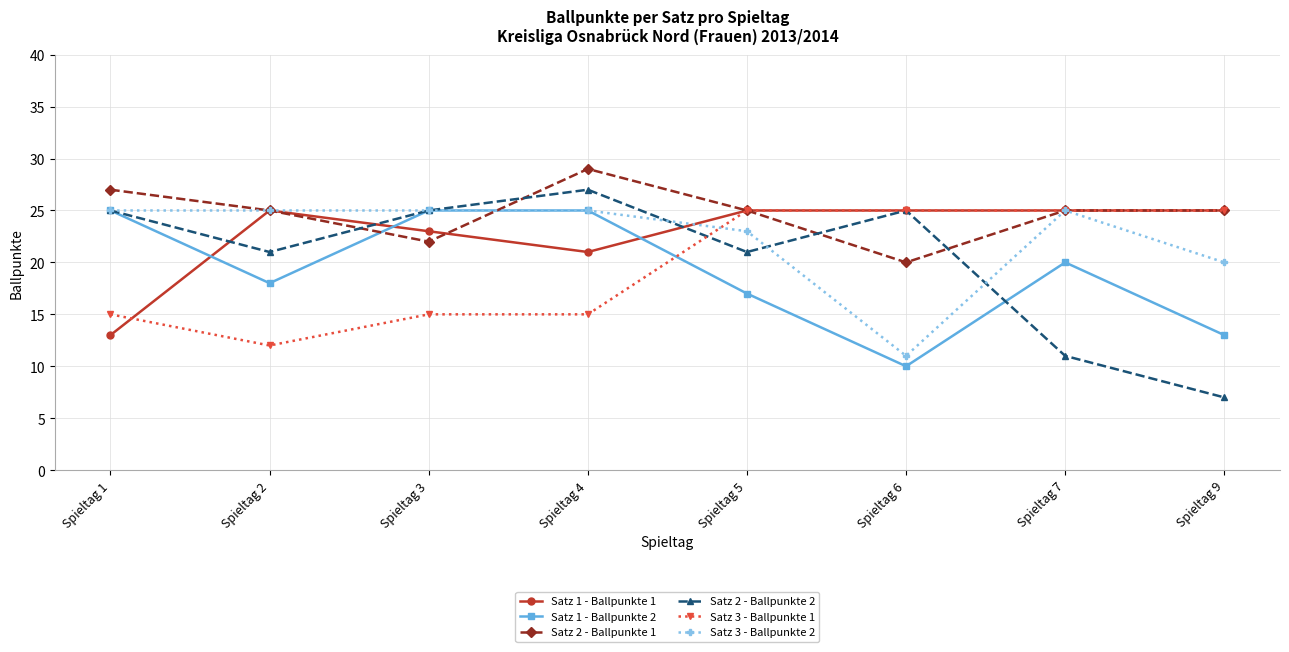

Reading left to right, what are all the values shown in this chart?

Satz 1 - Ballpunkte 1: 13	25	23	21	25	25	25	25
Satz 1 - Ballpunkte 2: 25	18	25	25	17	10	20	13
Satz 2 - Ballpunkte 1: 27	25	22	29	25	20	25	25
Satz 2 - Ballpunkte 2: 25	21	25	27	21	25	11	7
Satz 3 - Ballpunkte 1: 15	12	15	15	25	25	25	25
Satz 3 - Ballpunkte 2: 25	25	25	25	23	11	25	20